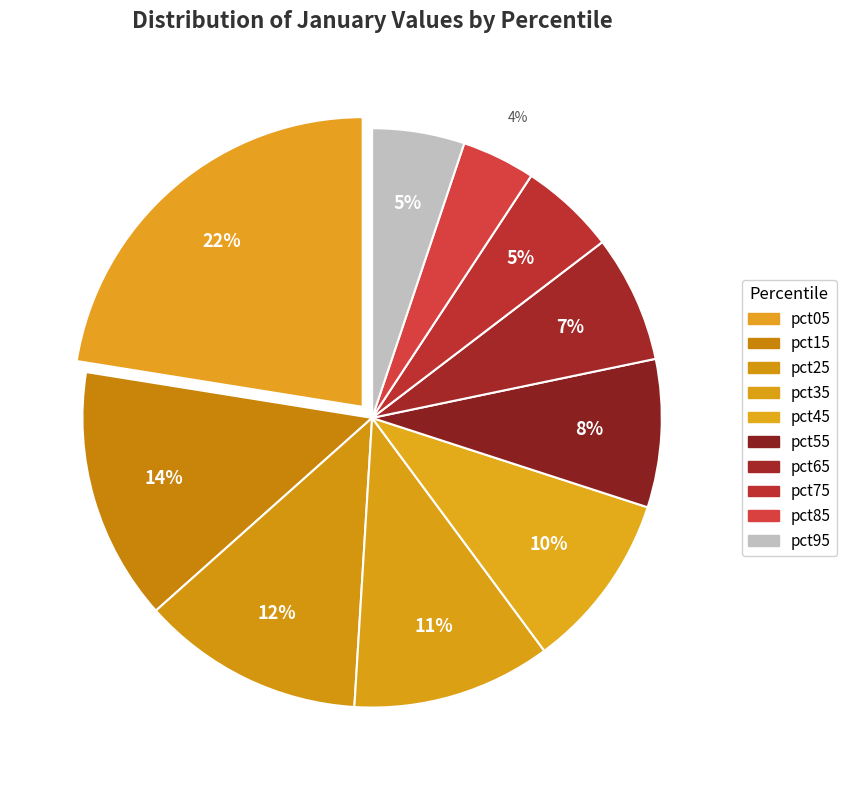

How many segments does this pie chart have?

10